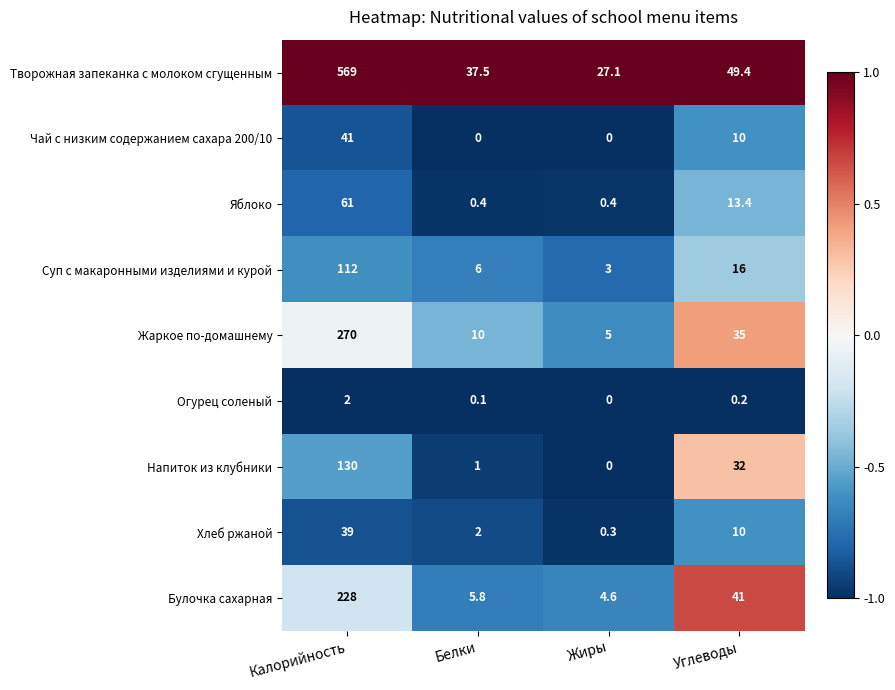

What is the average value of the Яблоко series?

18.8